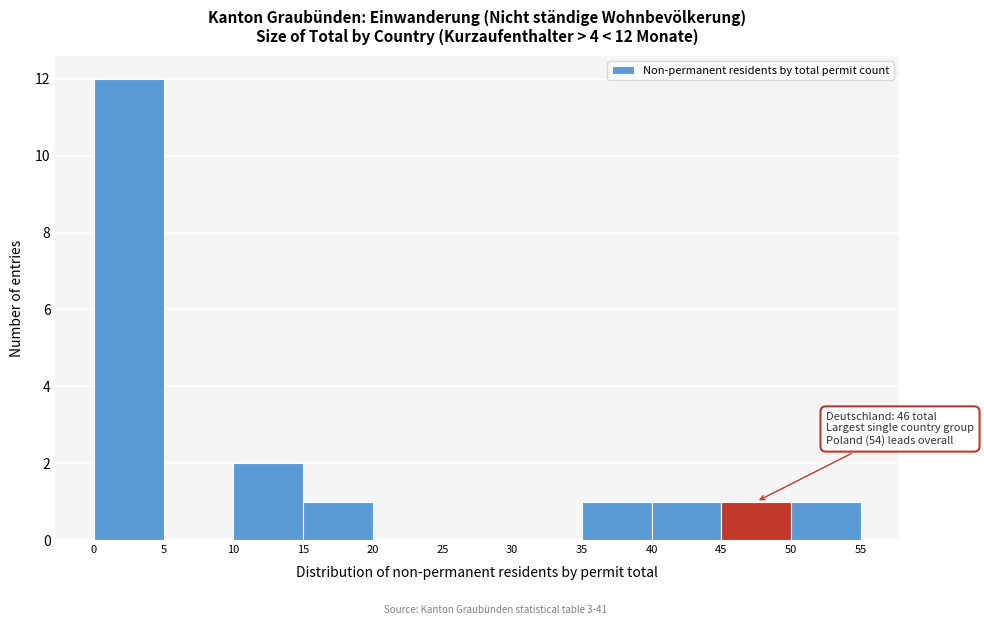

Over which range of the x-axis is the bar tallest?

0 to 5